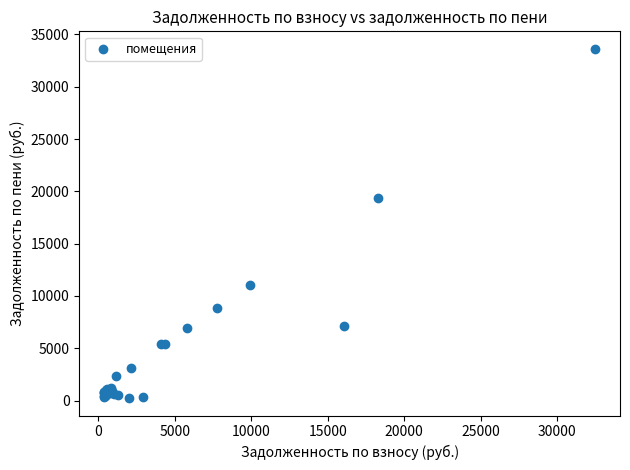

What Y value in the scatter plot is closest to 16930?

19398.3